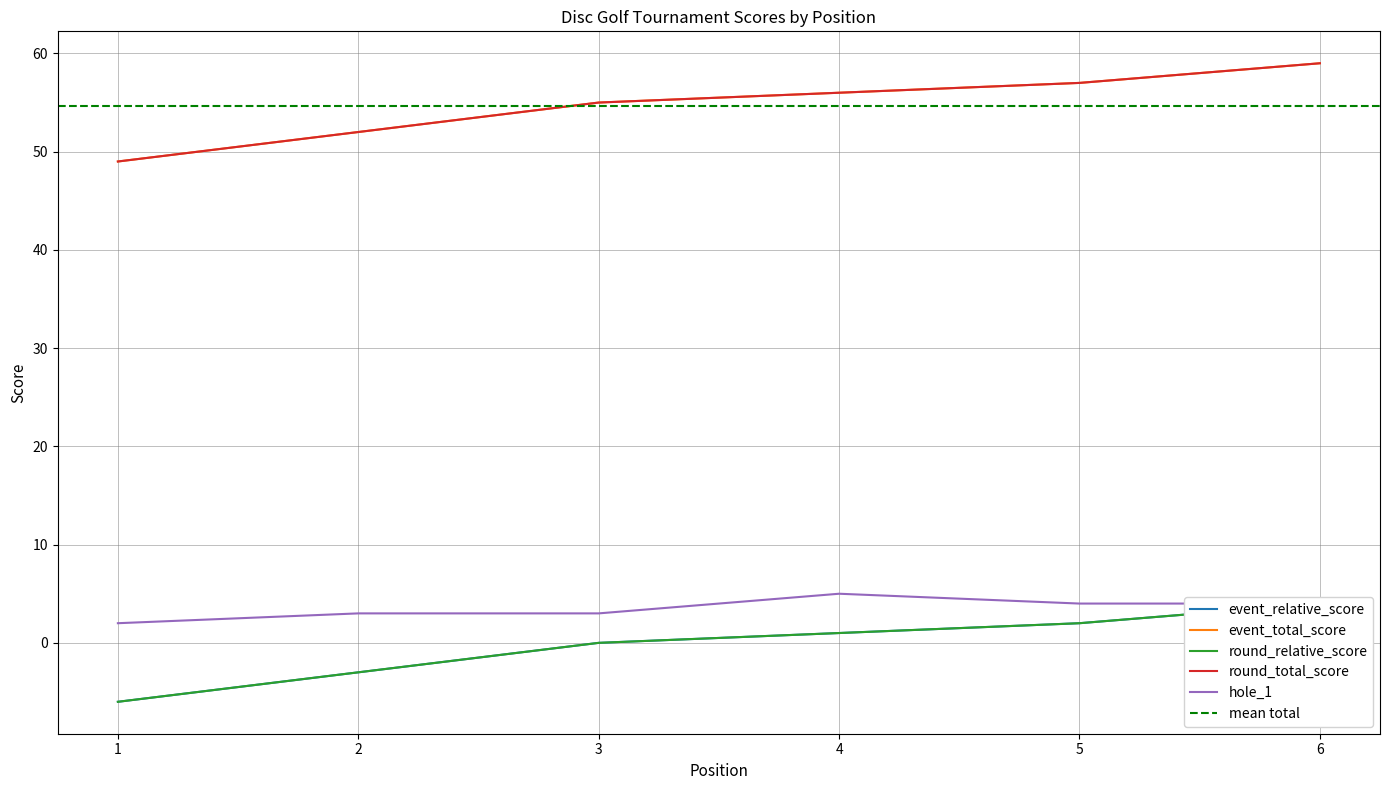

What are all the series names shown in the legend?

event_relative_score, event_total_score, round_relative_score, round_total_score, hole_1